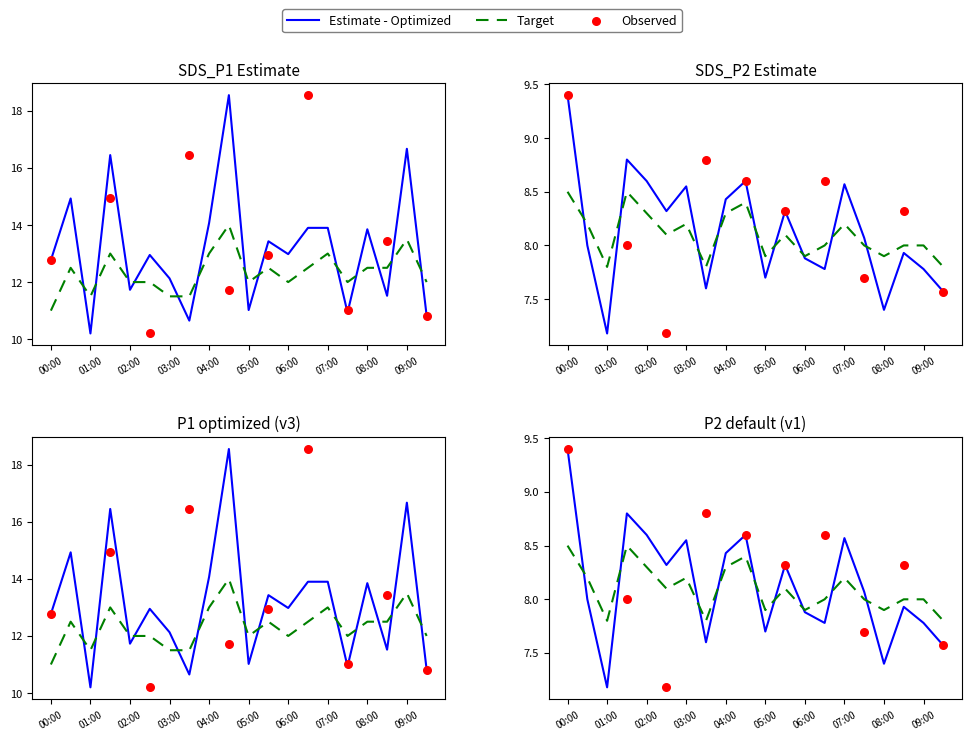

What is the total value across all series at 03:30?

37.5